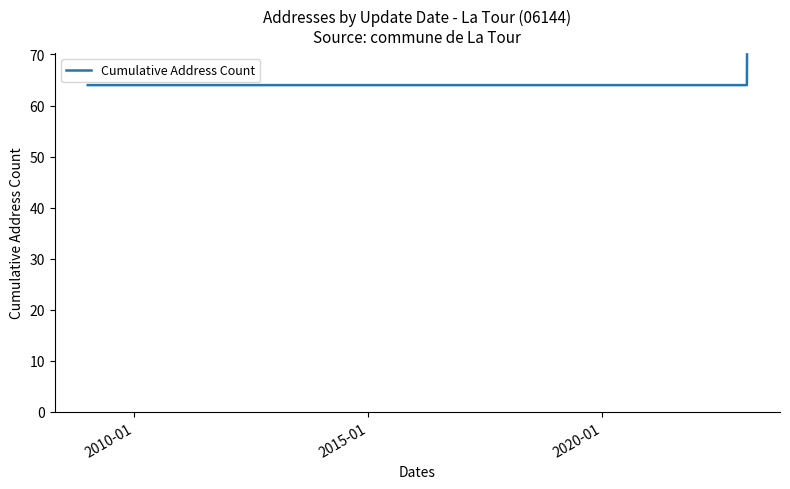

What is the greatest value displayed?

70